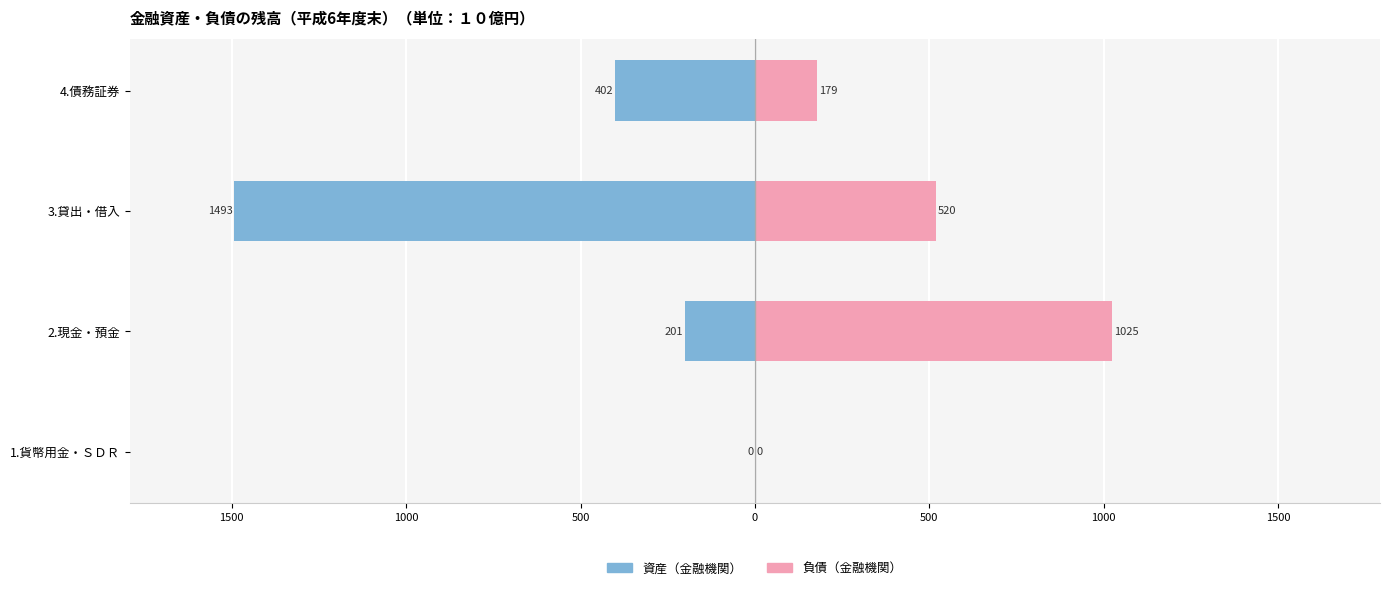

What is the average value of the 負債（金融機関） series?

431.0